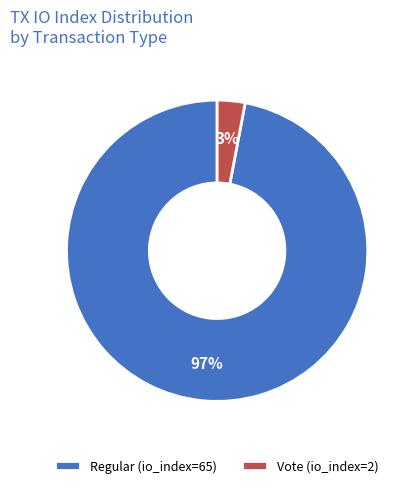

What is the majority slice?

Regular (io_index=65)